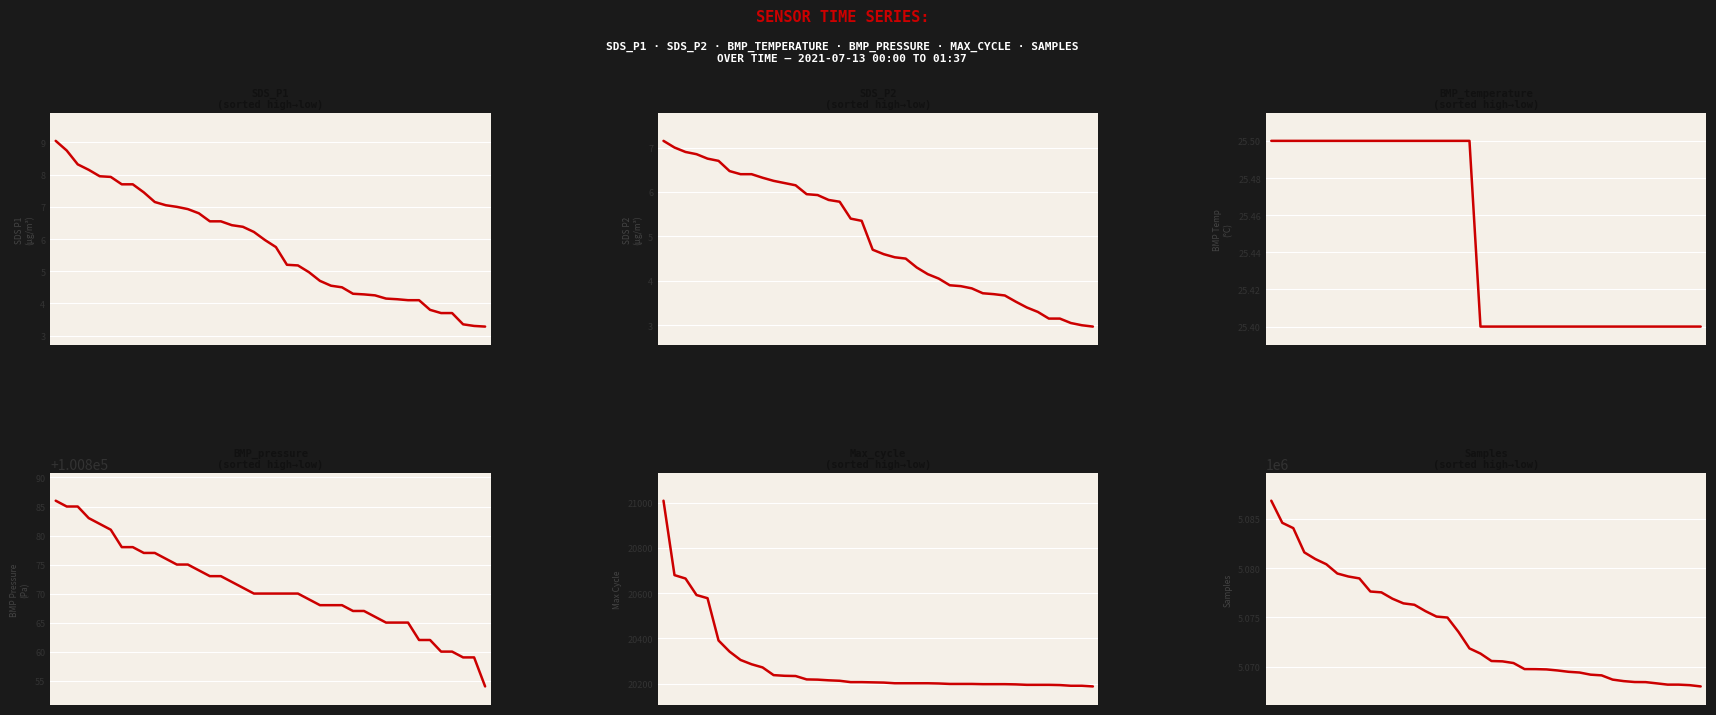

The value of Max_cycle at 12 is 20234.0. True or false?

True